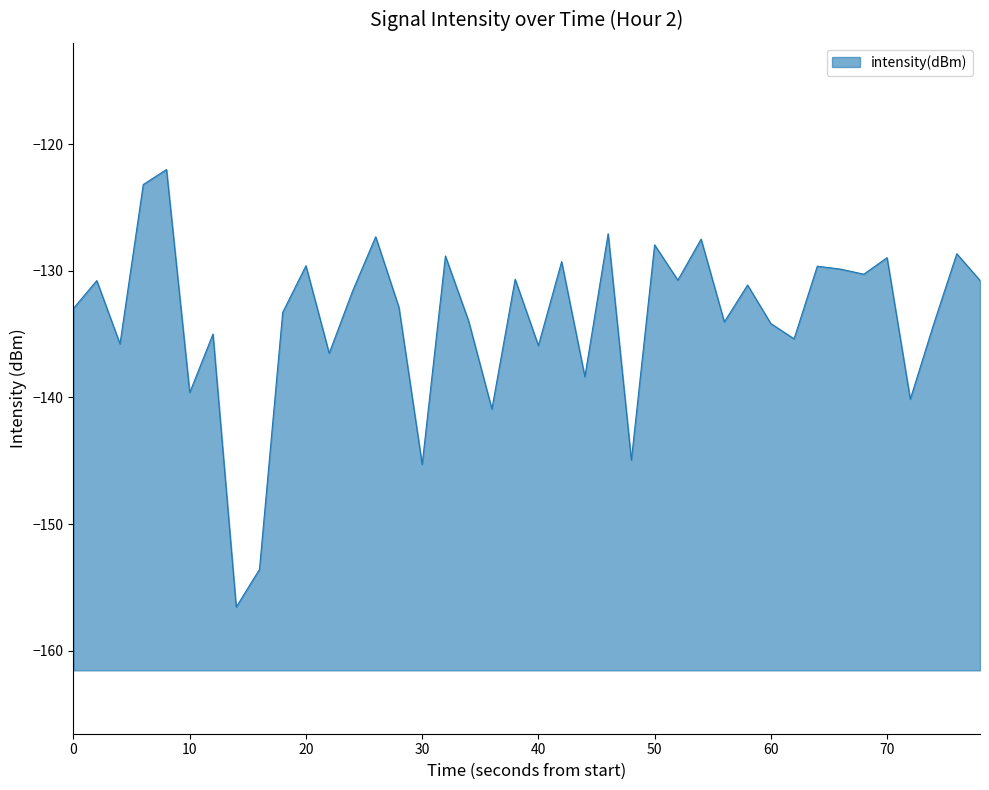

The value at 70 is -183.7. True or false?

False